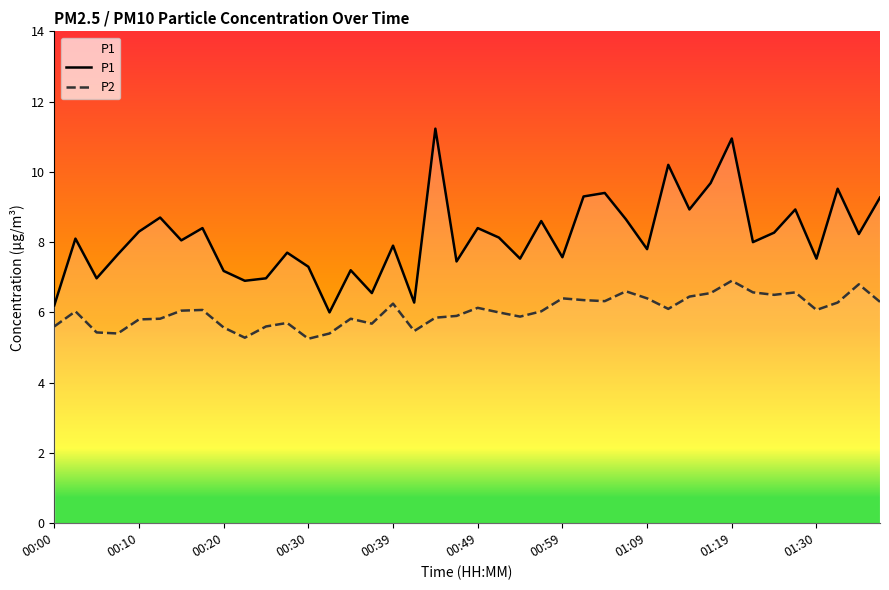

Which series has the largest range (max minus min)?

P1